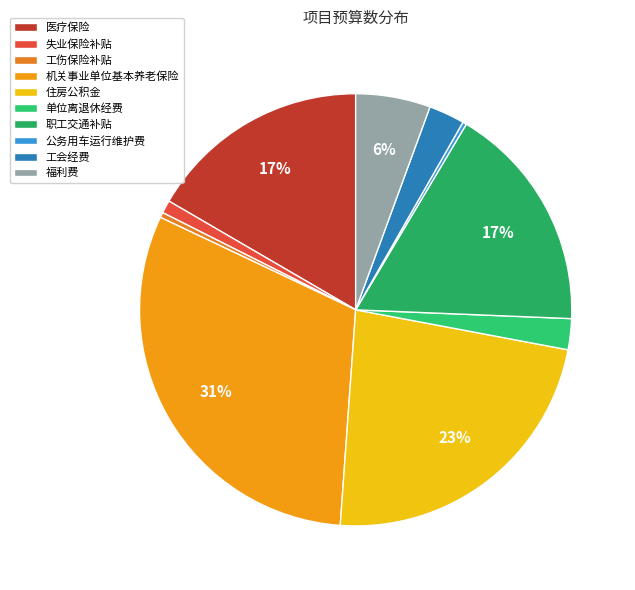

Count the number of slices in the pie.

10